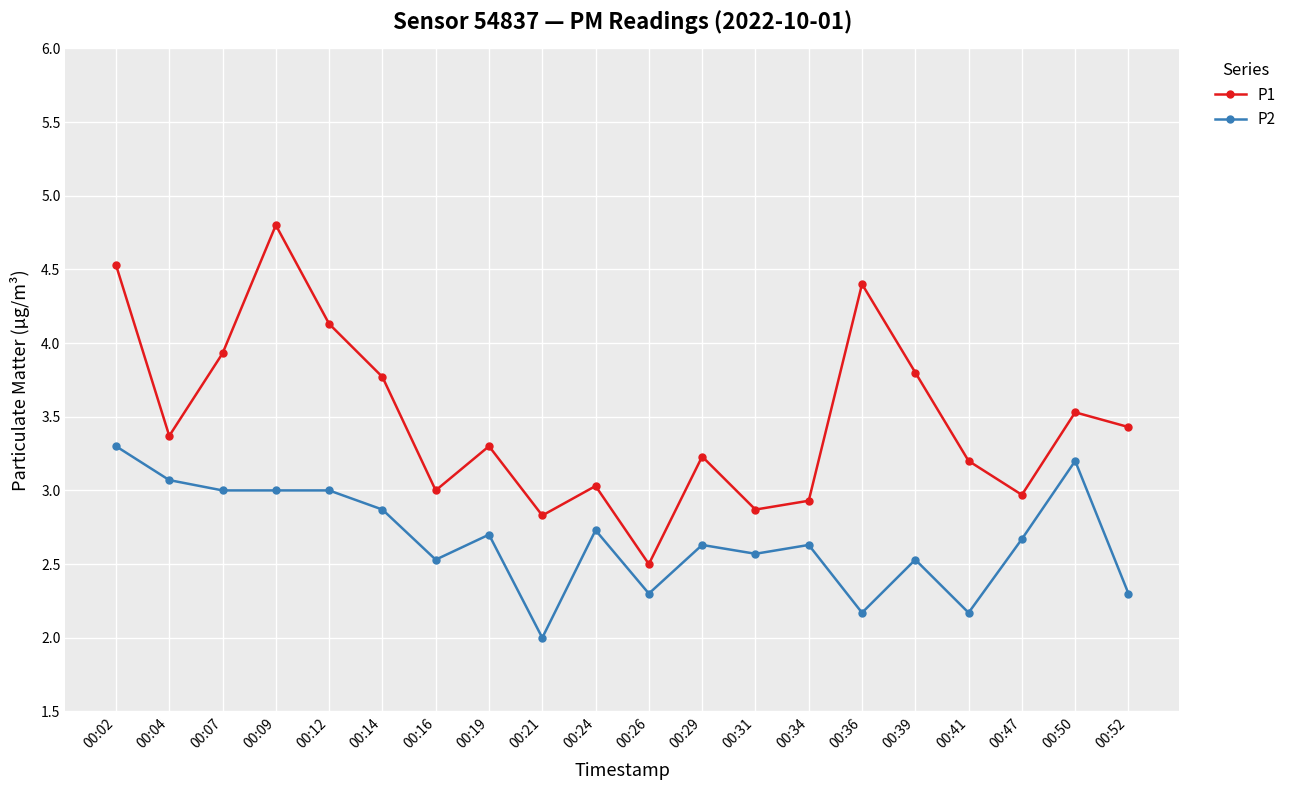

Reading right to left, transcribe all the data shown in this chart.

P1: 00:52=3.4	00:50=3.5	00:47=3.0	00:41=3.2	00:39=3.8	00:36=4.4	00:34=2.9	00:31=2.9	00:29=3.2	00:26=2.5	00:24=3.0	00:21=2.8	00:19=3.3	00:16=3.0	00:14=3.8	00:12=4.1	00:09=4.8	00:07=3.9	00:04=3.4	00:02=4.5
P2: 00:52=2.3	00:50=3.2	00:47=2.7	00:41=2.2	00:39=2.5	00:36=2.2	00:34=2.6	00:31=2.6	00:29=2.6	00:26=2.3	00:24=2.7	00:21=2.0	00:19=2.7	00:16=2.5	00:14=2.9	00:12=3.0	00:09=3.0	00:07=3.0	00:04=3.1	00:02=3.3